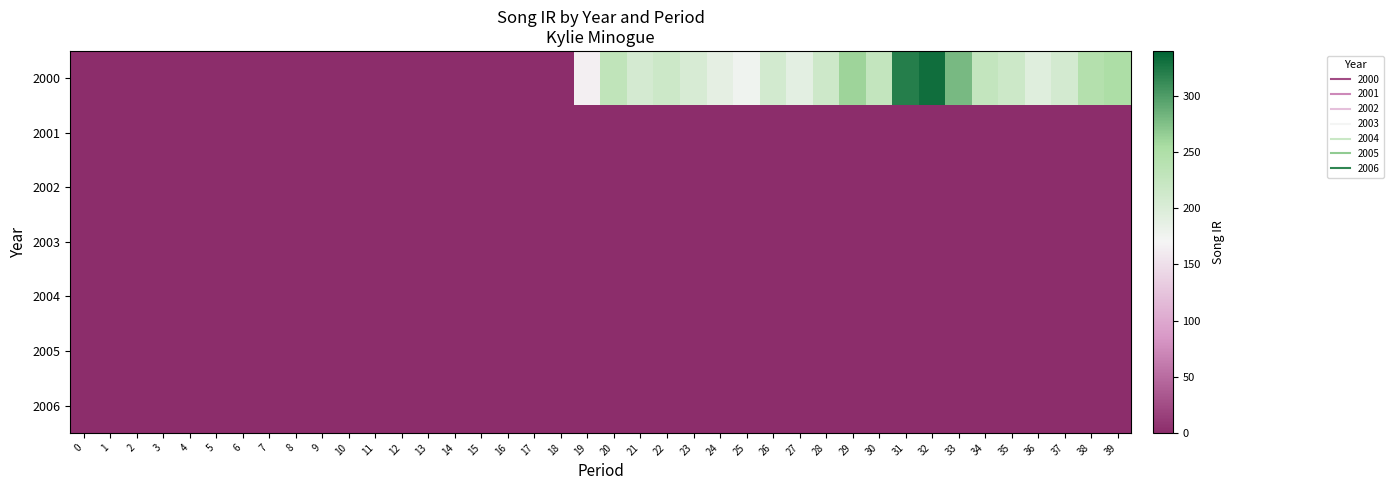

List the series in order of their peak value, lowest first.

2001, 2002, 2003, 2004, 2005, 2006, 2000